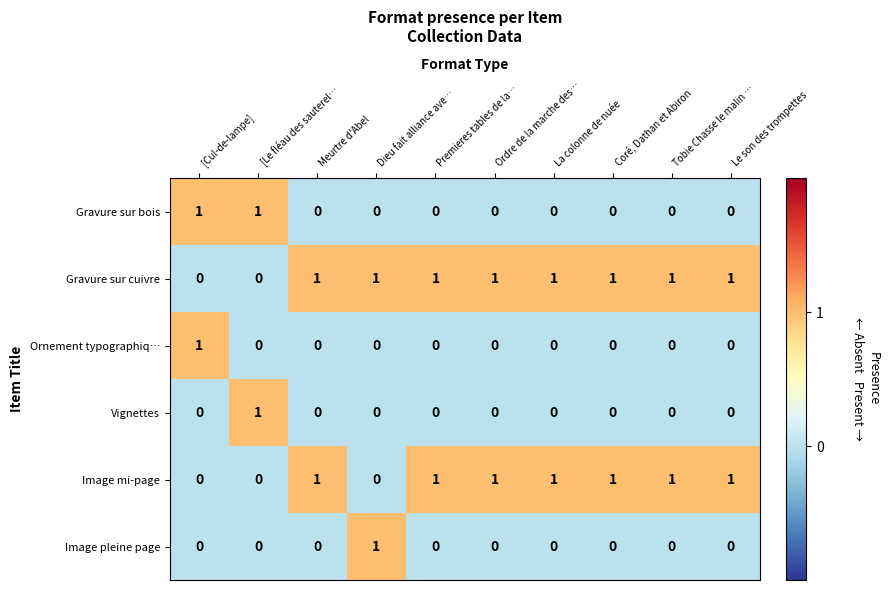

How many Image mi-page values are between 0 and 1?

10